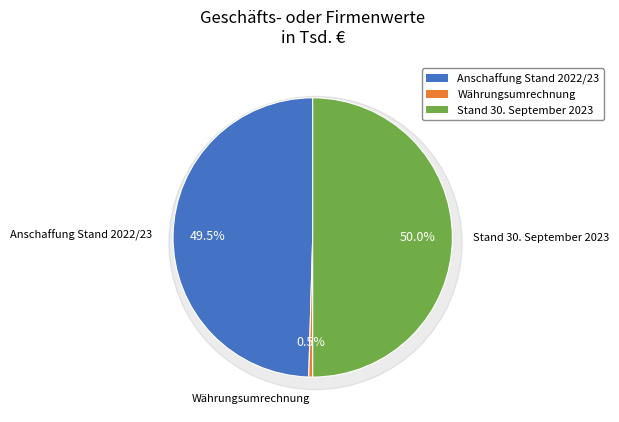

To the nearest percent, what is the difference between the largest and smallest slice percentages?

50%